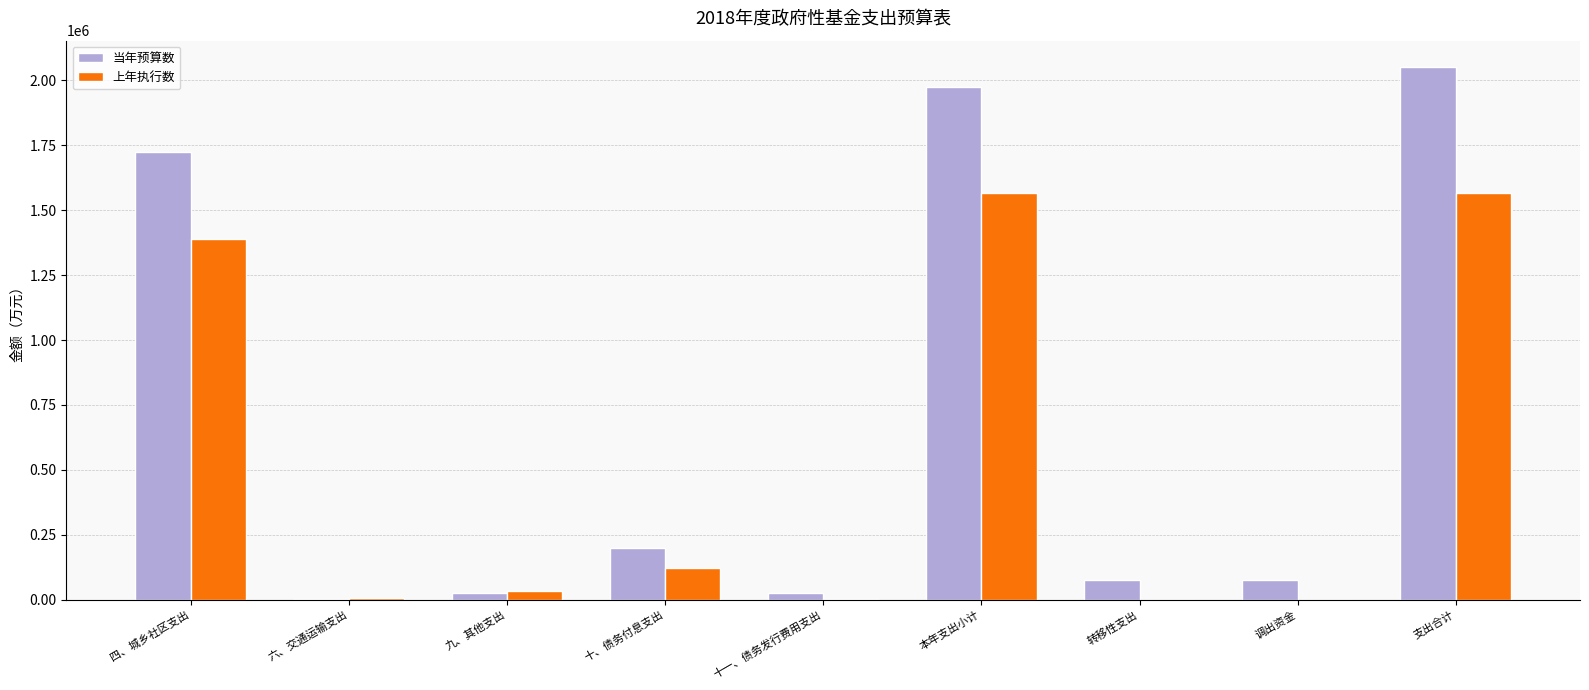

Are the bars horizontal?

No